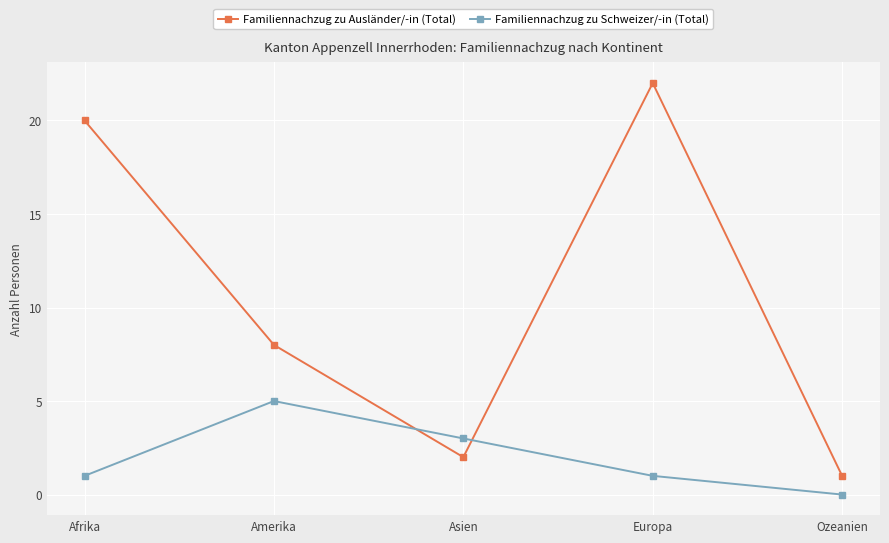

At how many categories does at least one series exceed 12?

2